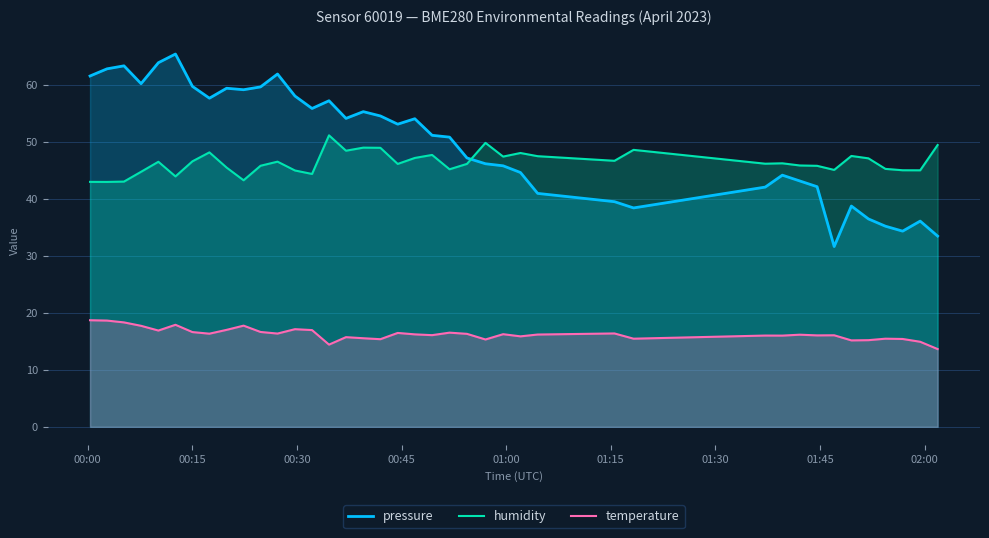

True or false: temperature and pressure intersect in this chart.

False